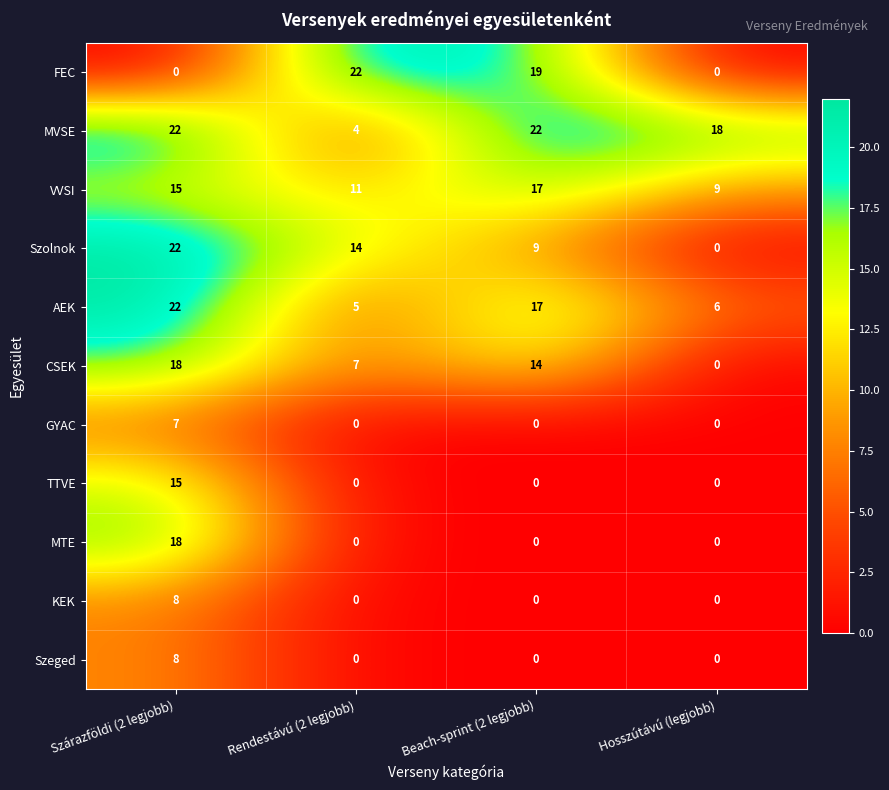

What is the average value of the Szolnok series?

11